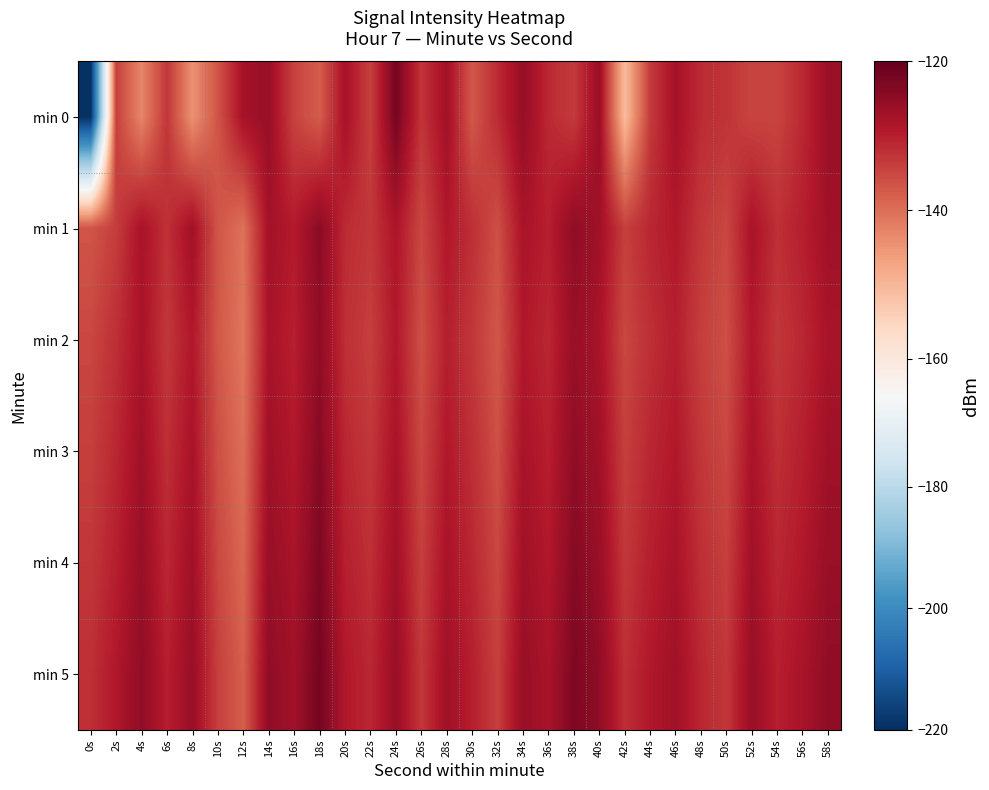

How many series are shown in this chart?

6